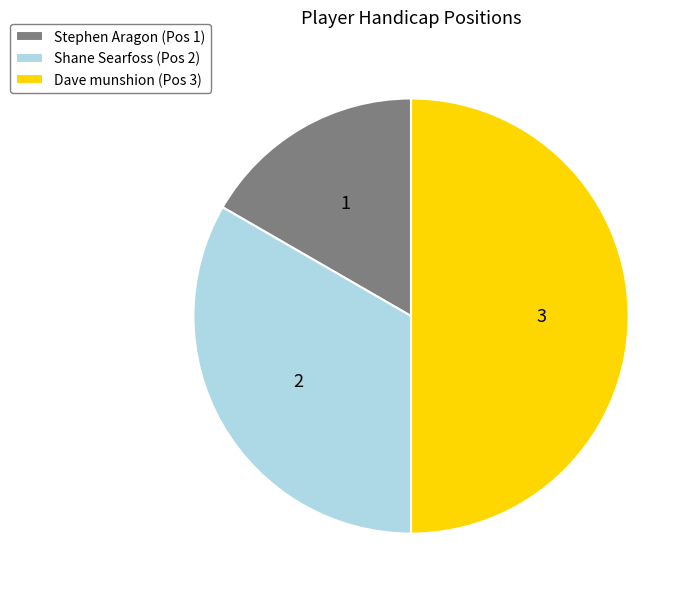

Does Shane Searfoss (Pos 2) represent more than half of the total?

No